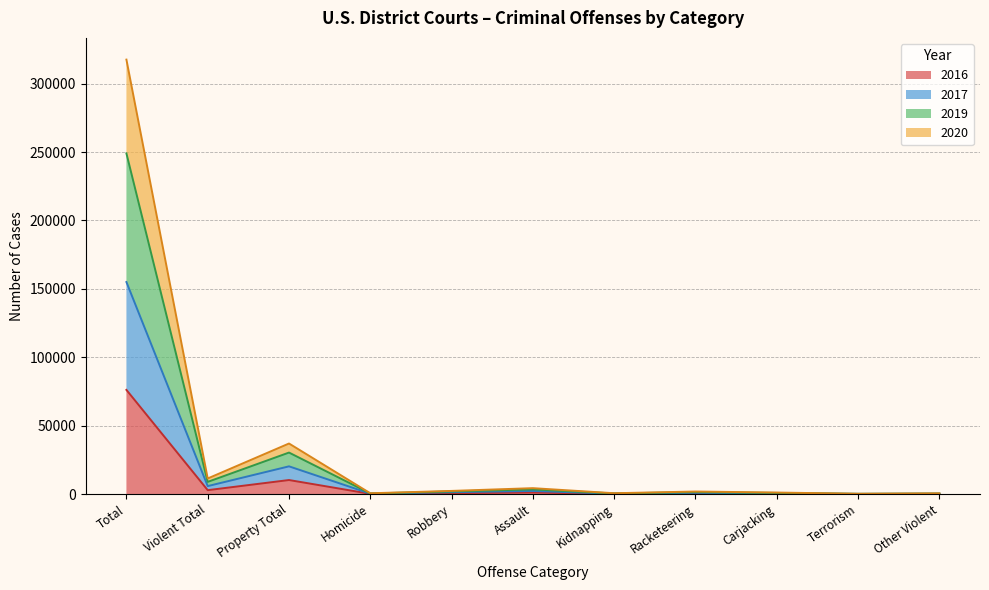

Where is the first local maximum for 2016?

Property Total